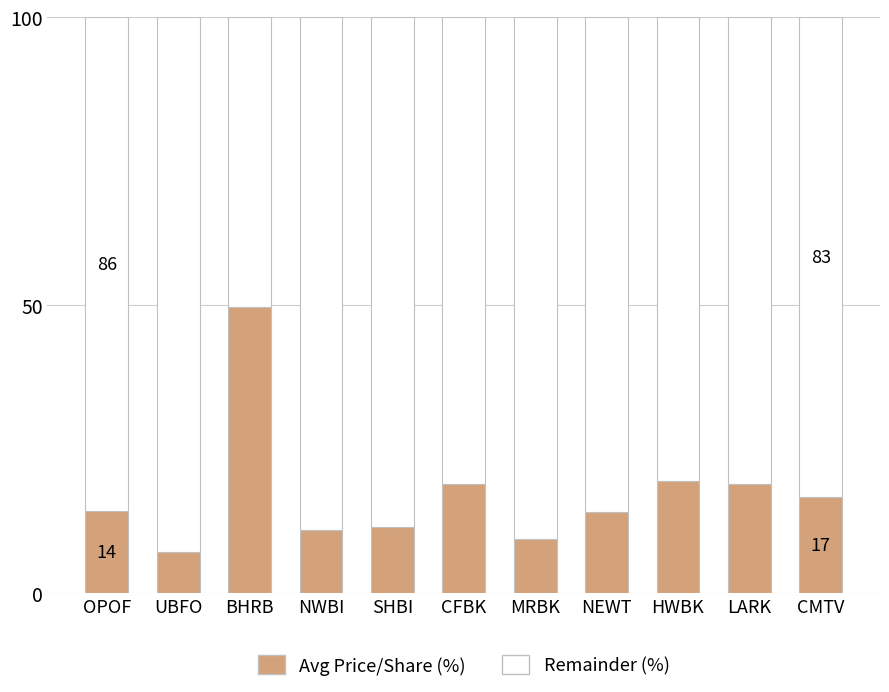

Is it true that Avg Price/Share (%) equals 6.1 at OPOF?

False